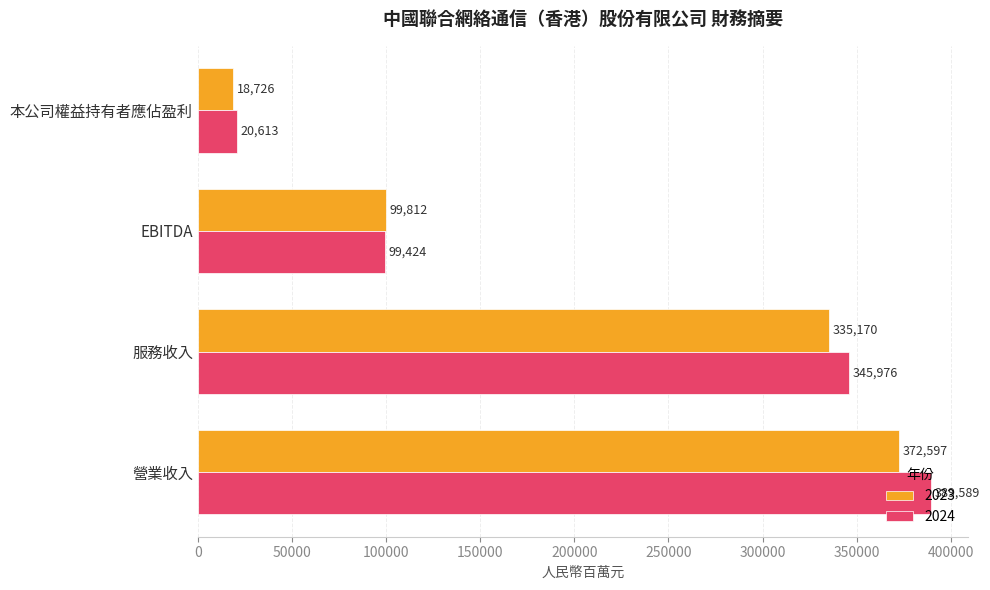

Which series has the largest range (max minus min)?

2024